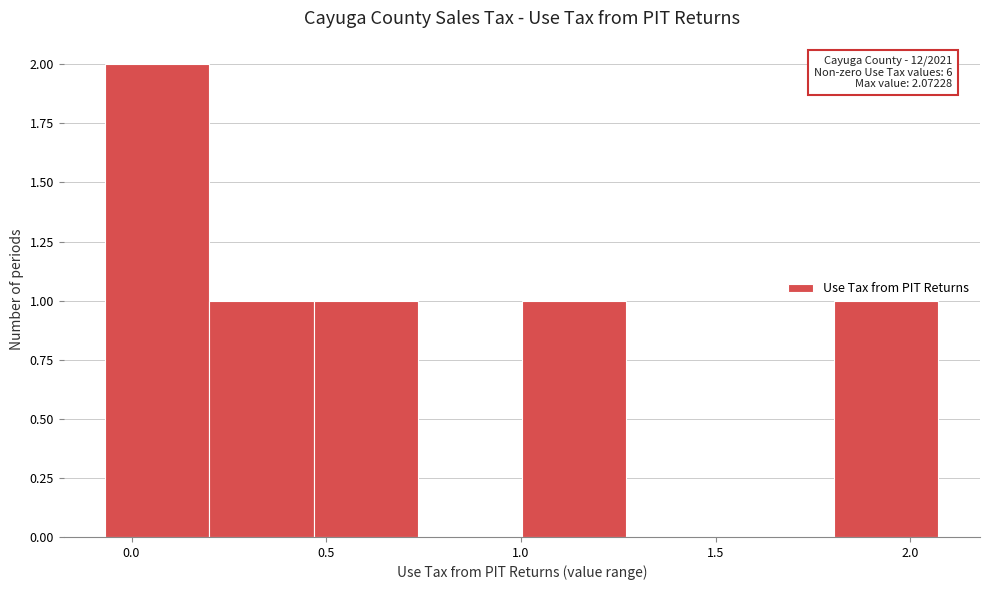

Over which range of the x-axis is the bar tallest?

-0.05 to 0.20